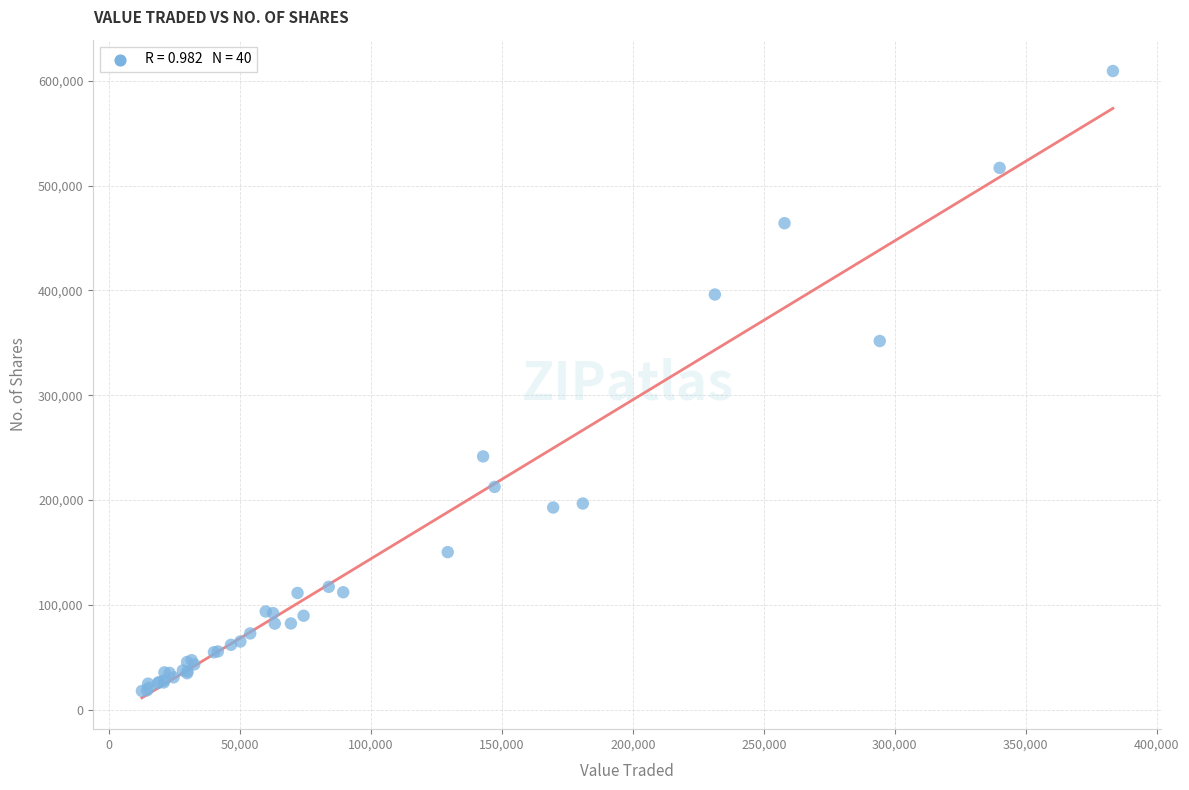

What Y value in the scatter plot is closest to 313625?

351758